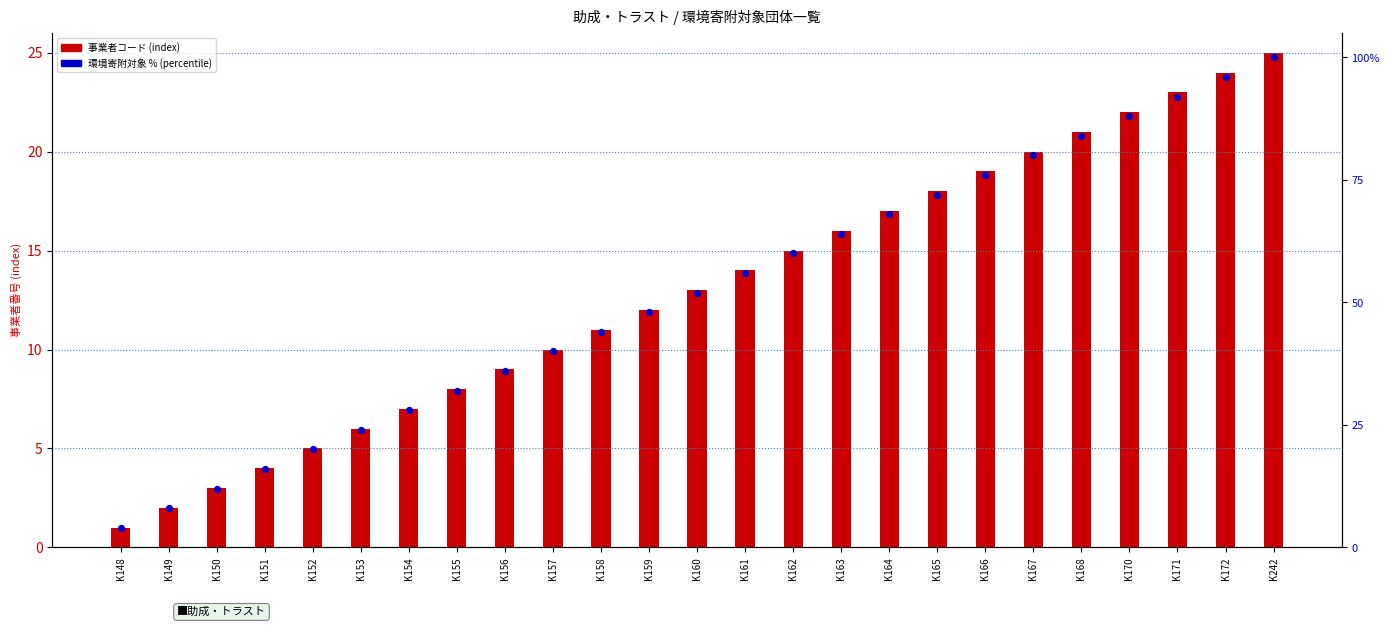

Approximately how many times larger is the value at K242 compared to K167?

1.2